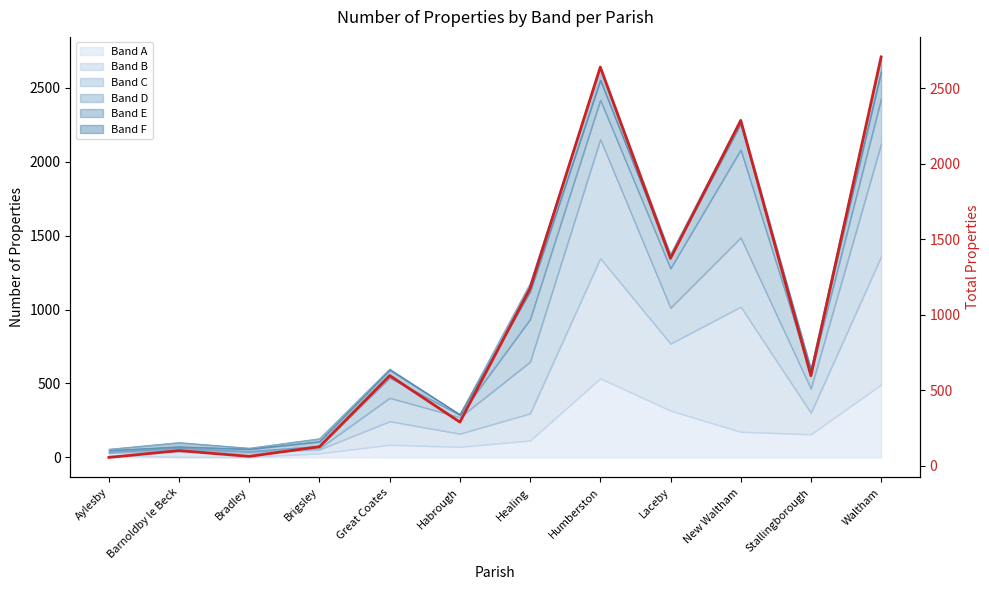

What is the value of the 5th point from the left?

598